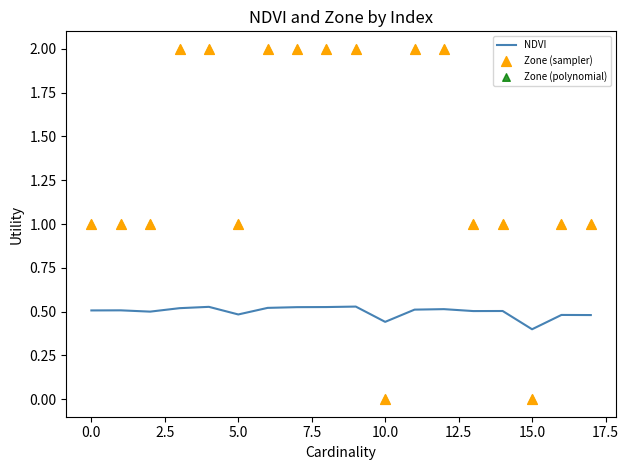

Which series contains the highest Y value?

Zone (sampler)